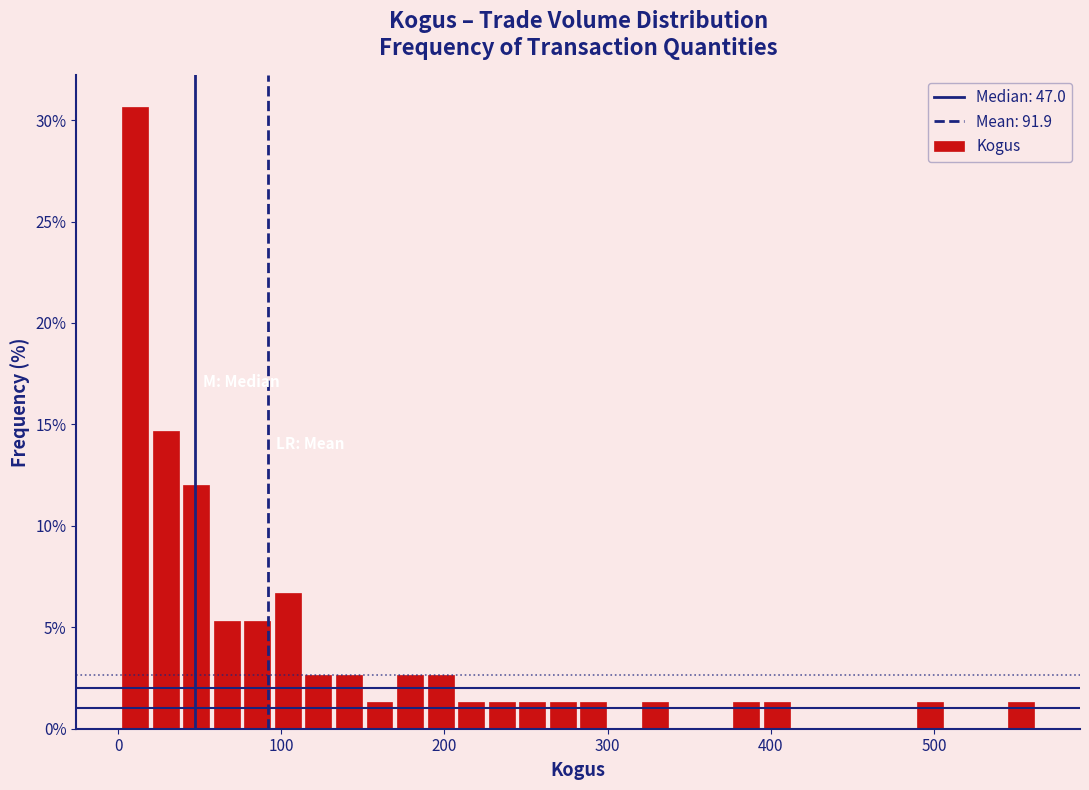

Read against the x-axis, roughly where is the centre of the tallest bar?

10